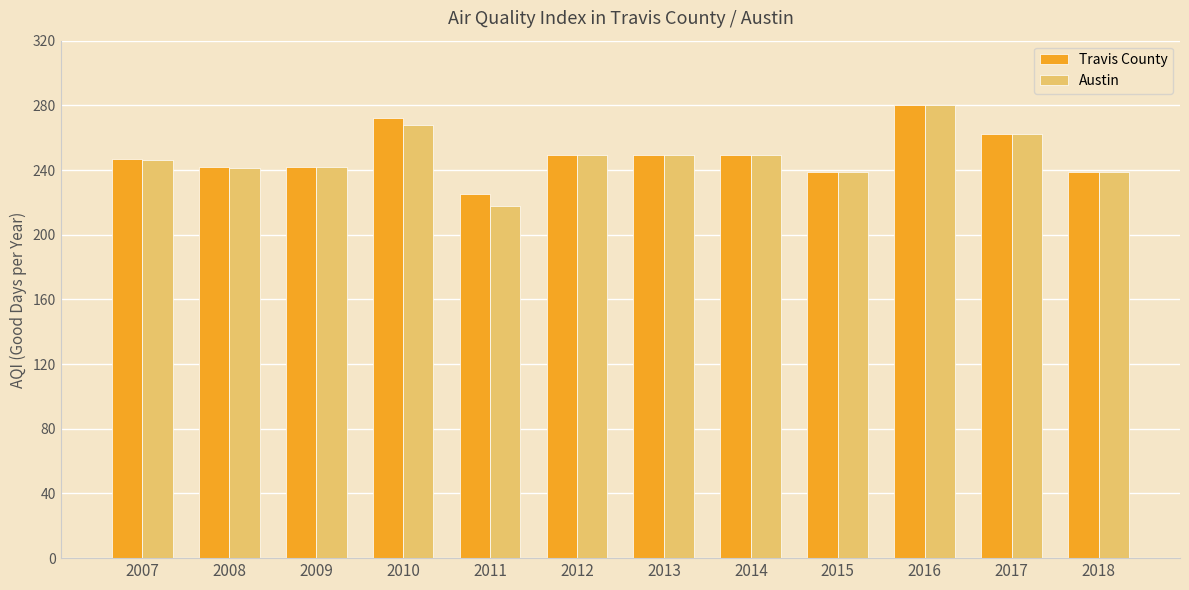

Is it true that Austin equals 450 at 2010?

False